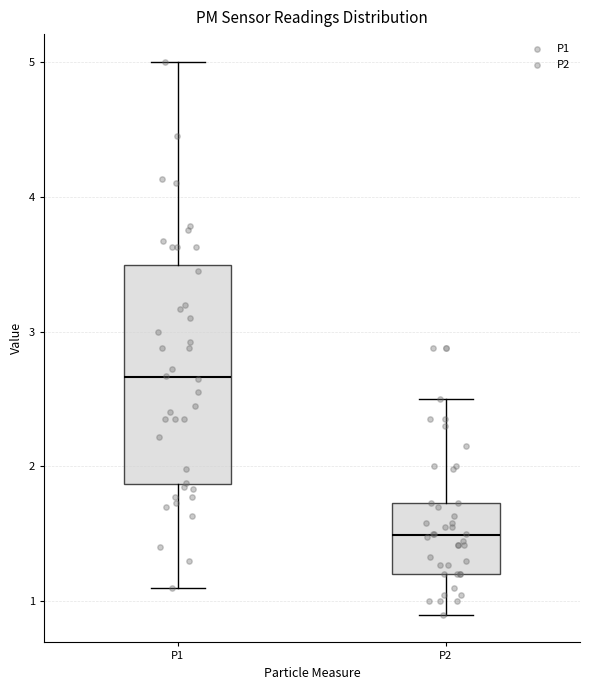

Comparing the boxes themselves (not the whiskers), which one is the tallest?

P1